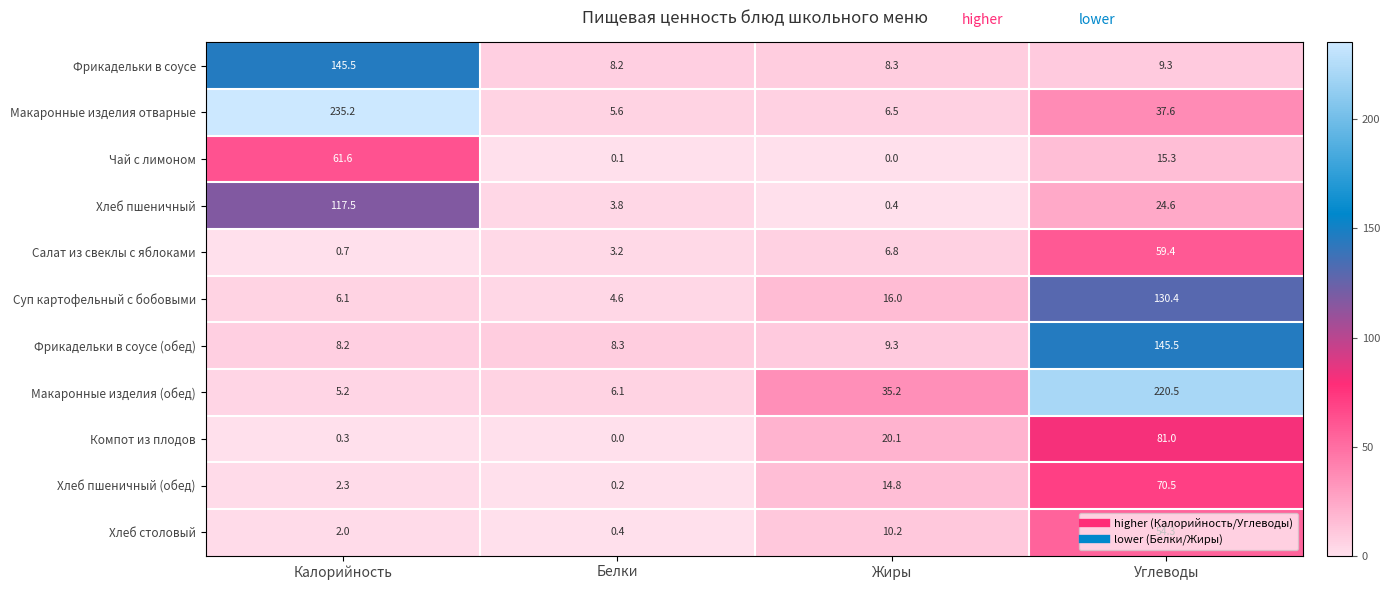

At which label does Фрикадельки в соусе first exceed 9?

Калорийность